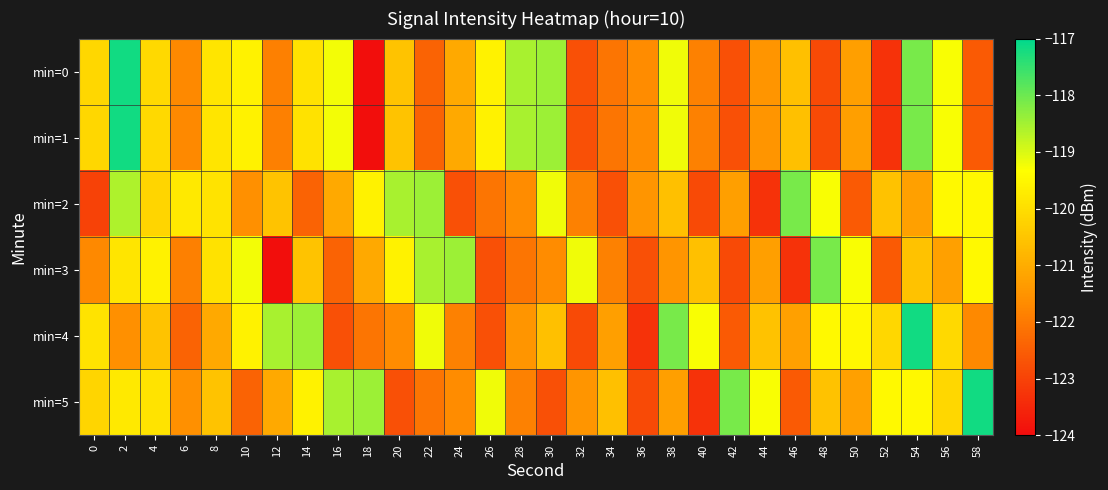

Reading left to right, extract all data points from this chart.

min=0: 0=-120.1	2=-117.2	4=-120.1	6=-121.7	8=-119.9	10=-119.6	12=-121.9	14=-119.9	16=-119.2	18=-123.9	20=-120.5	22=-122.4	24=-121.1	26=-119.6	28=-118.5	30=-118.4	32=-122.8	34=-122.1	36=-121.7	38=-119.2	40=-121.9	42=-122.8	44=-121.5	46=-120.6	48=-122.9	50=-121.3	52=-123.3	54=-118.1	56=-119.3	58=-122.6
min=1: 0=-120.1	2=-117.2	4=-120.1	6=-121.7	8=-119.9	10=-119.6	12=-121.9	14=-119.9	16=-119.2	18=-123.9	20=-120.5	22=-122.4	24=-121.1	26=-119.6	28=-118.5	30=-118.4	32=-122.8	34=-122.1	36=-121.7	38=-119.2	40=-121.9	42=-122.8	44=-121.5	46=-120.6	48=-122.9	50=-121.3	52=-123.3	54=-118.1	56=-119.3	58=-122.6
min=2: 0=-123.0	2=-118.6	4=-120.2	6=-119.8	8=-119.9	10=-121.6	12=-120.5	14=-122.4	16=-121.1	18=-119.6	20=-118.5	22=-118.4	24=-122.8	26=-122.1	28=-121.7	30=-119.2	32=-121.9	34=-122.8	36=-121.5	38=-120.6	40=-122.9	42=-121.3	44=-123.3	46=-118.1	48=-119.3	50=-122.6	52=-120.6	54=-121.2	56=-119.4	58=-119.5
min=3: 0=-121.7	2=-119.9	4=-119.6	6=-121.9	8=-119.9	10=-119.2	12=-123.9	14=-120.5	16=-122.4	18=-121.1	20=-119.6	22=-118.5	24=-118.4	26=-122.8	28=-122.1	30=-121.7	32=-119.2	34=-121.9	36=-122.8	38=-121.5	40=-120.6	42=-122.9	44=-121.3	46=-123.3	48=-118.1	50=-119.3	52=-122.6	54=-120.6	56=-121.2	58=-119.4
min=4: 0=-119.9	2=-121.6	4=-120.5	6=-122.4	8=-121.1	10=-119.6	12=-118.5	14=-118.4	16=-122.8	18=-122.1	20=-121.7	22=-119.2	24=-121.9	26=-122.8	28=-121.5	30=-120.6	32=-122.9	34=-121.3	36=-123.3	38=-118.1	40=-119.3	42=-122.6	44=-120.6	46=-121.2	48=-119.4	50=-119.5	52=-120.1	54=-117.2	56=-120.1	58=-121.7
min=5: 0=-120.2	2=-119.8	4=-119.9	6=-121.6	8=-120.5	10=-122.4	12=-121.1	14=-119.6	16=-118.5	18=-118.4	20=-122.8	22=-122.1	24=-121.7	26=-119.2	28=-121.9	30=-122.8	32=-121.5	34=-120.6	36=-122.9	38=-121.3	40=-123.3	42=-118.1	44=-119.3	46=-122.6	48=-120.6	50=-121.2	52=-119.4	54=-119.5	56=-120.1	58=-117.2